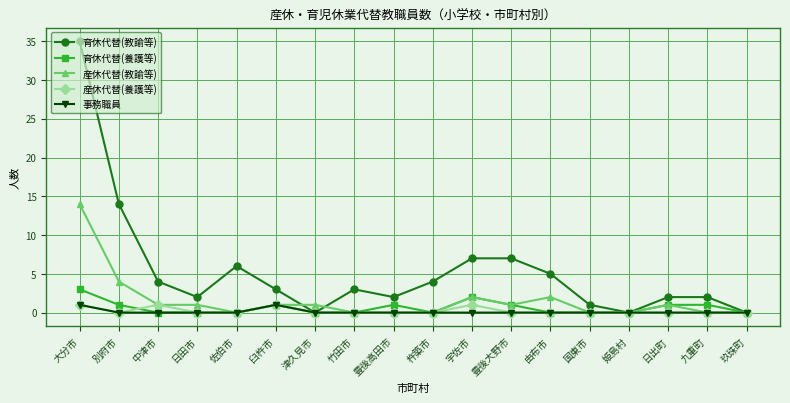

Does the chart display data point markers on the line(s)?

Yes